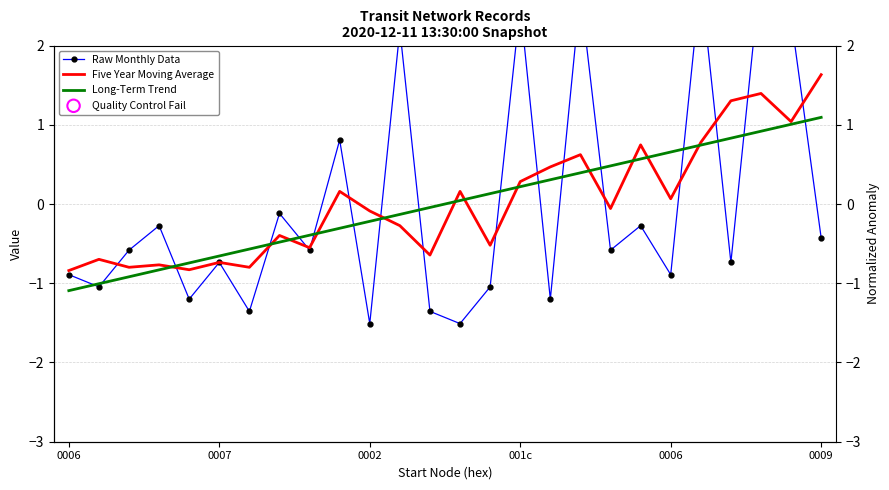

Which series has the largest total across all categories?

Five Year Moving Average